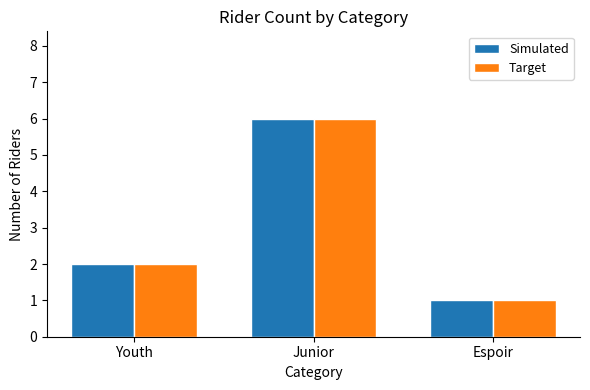

What is the label of the 1st bar from the right?

Espoir